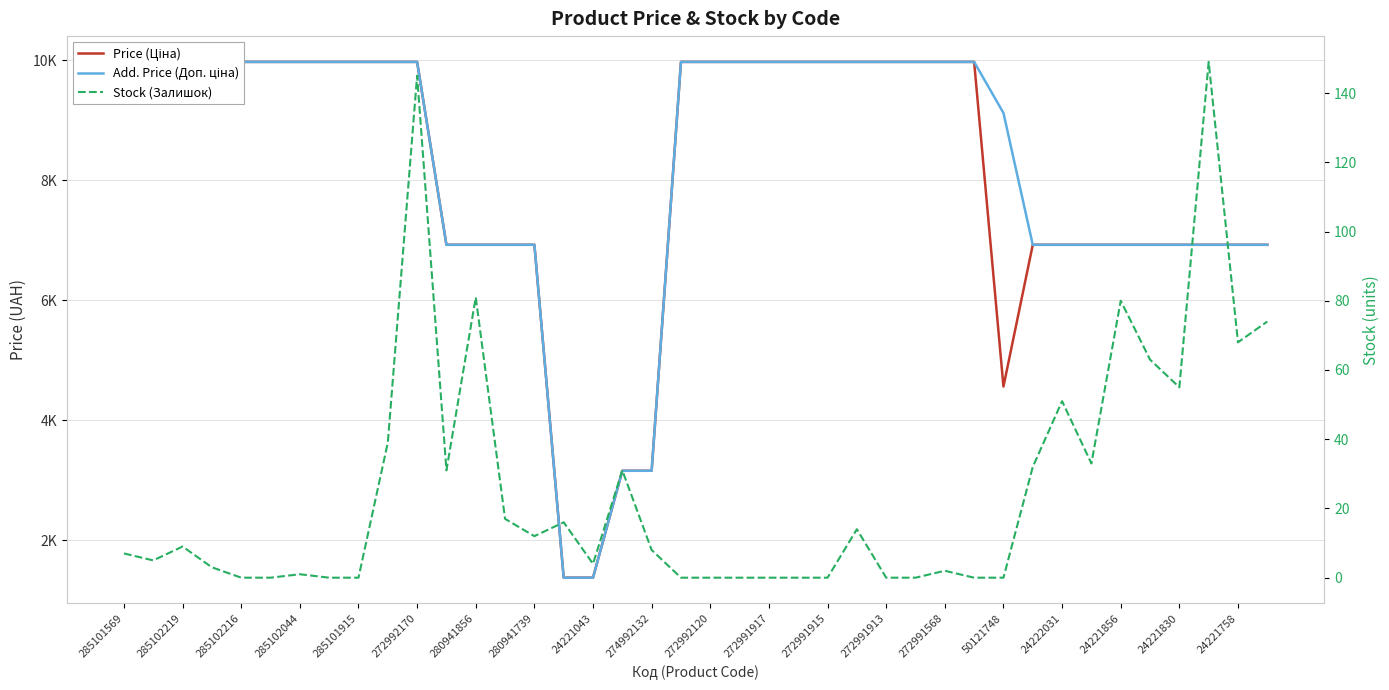

True or false: Add. Price (Доп. ціна) has more than 1 points higher than both neighbors.

False